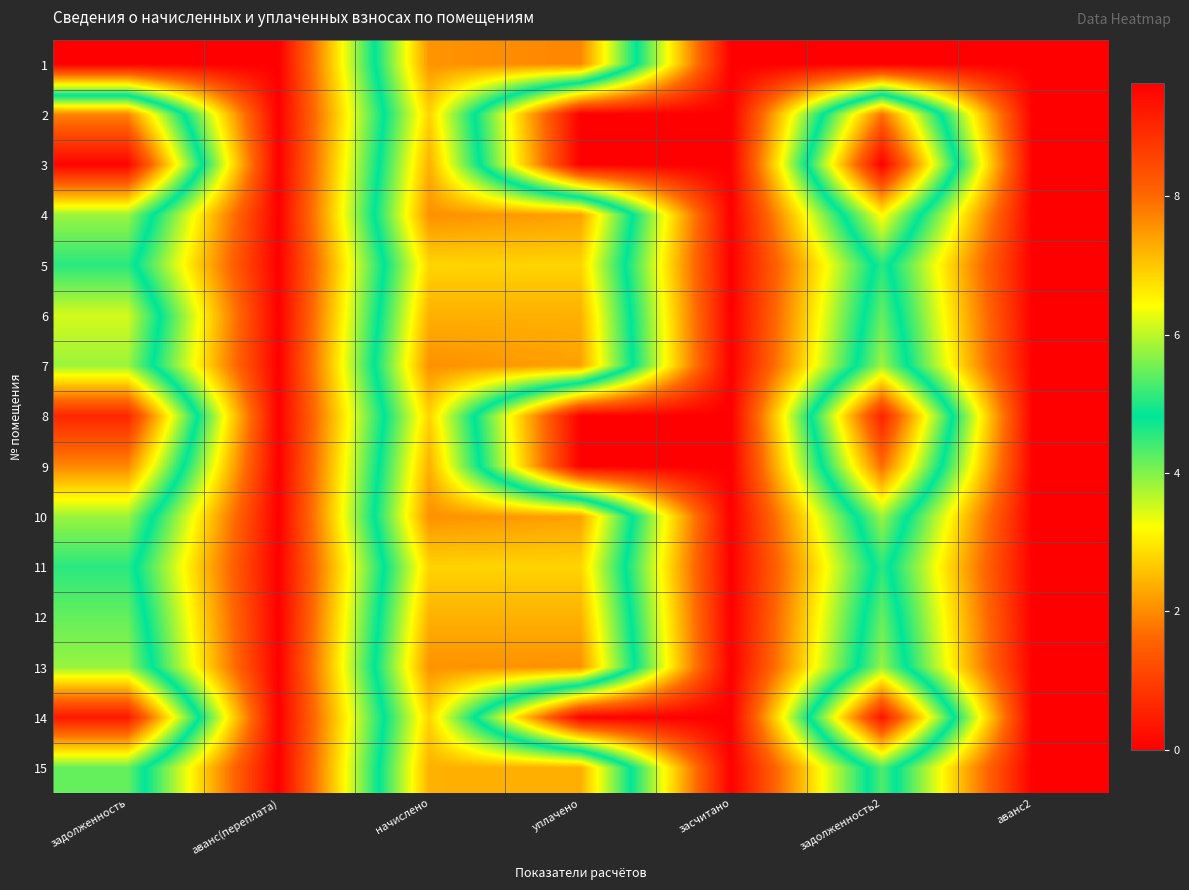

Which series has the largest range (max minus min)?

3